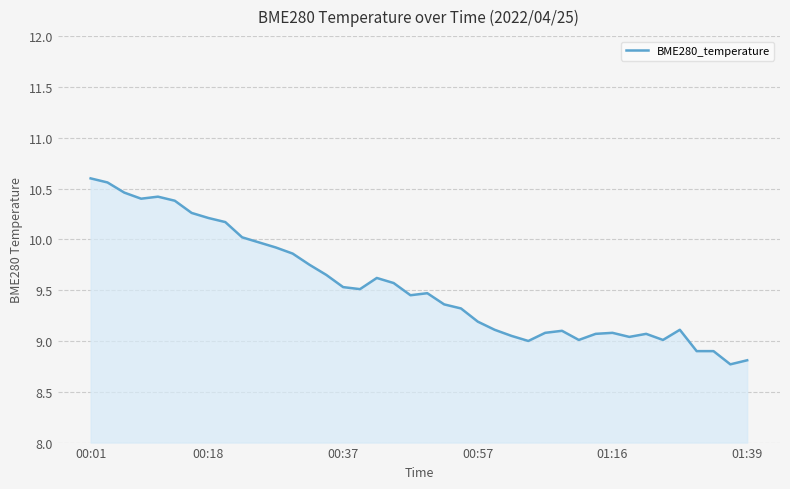

Count the number of data series in this chart.

1